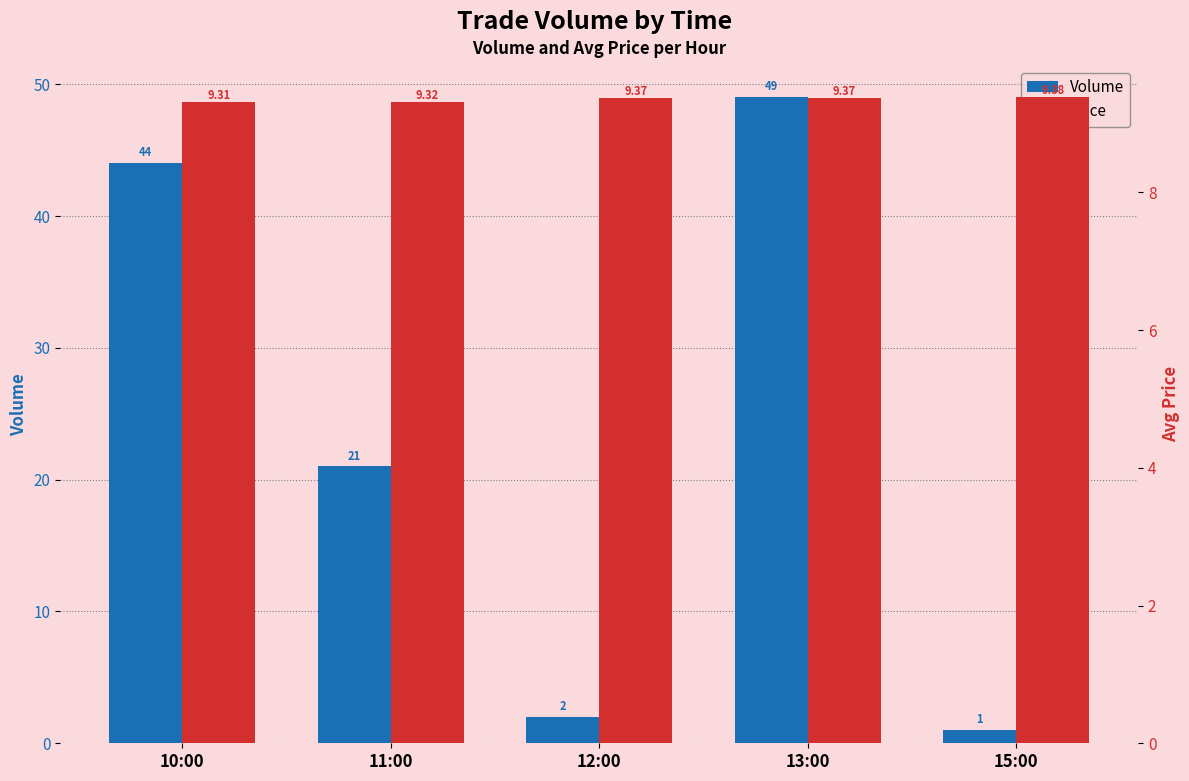

What is the lowest value of the Volume series?

1.0